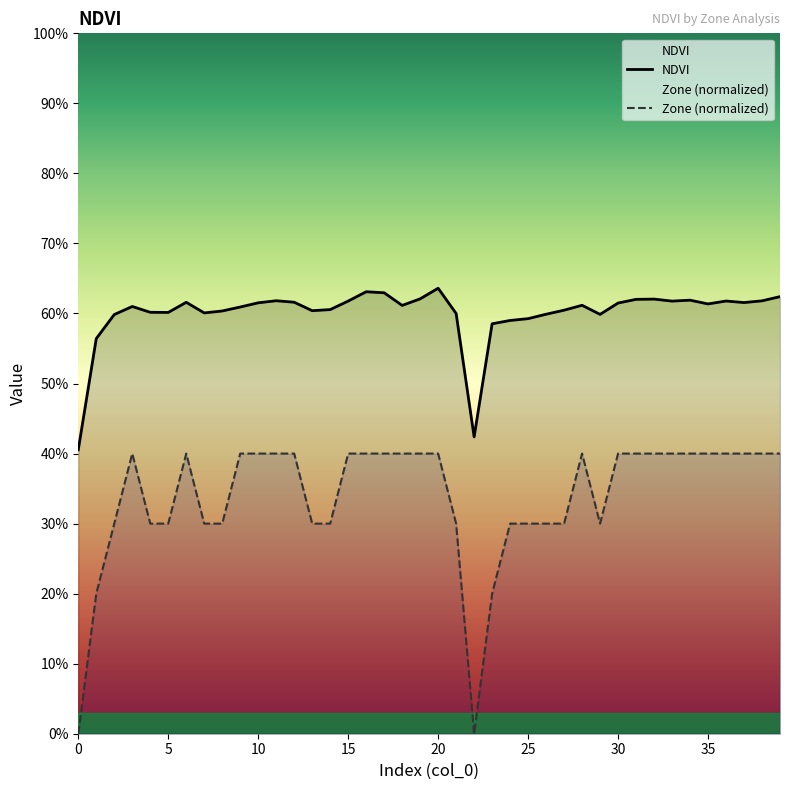

Between 33 and 32, which is larger?

32